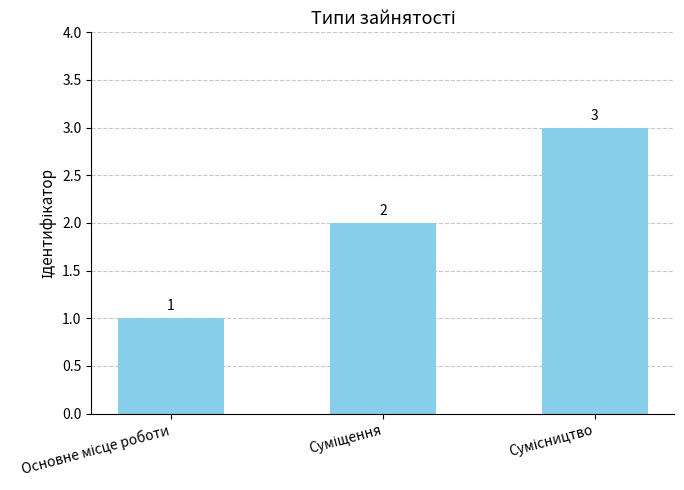

Count the values in the range 1 to 3.

3